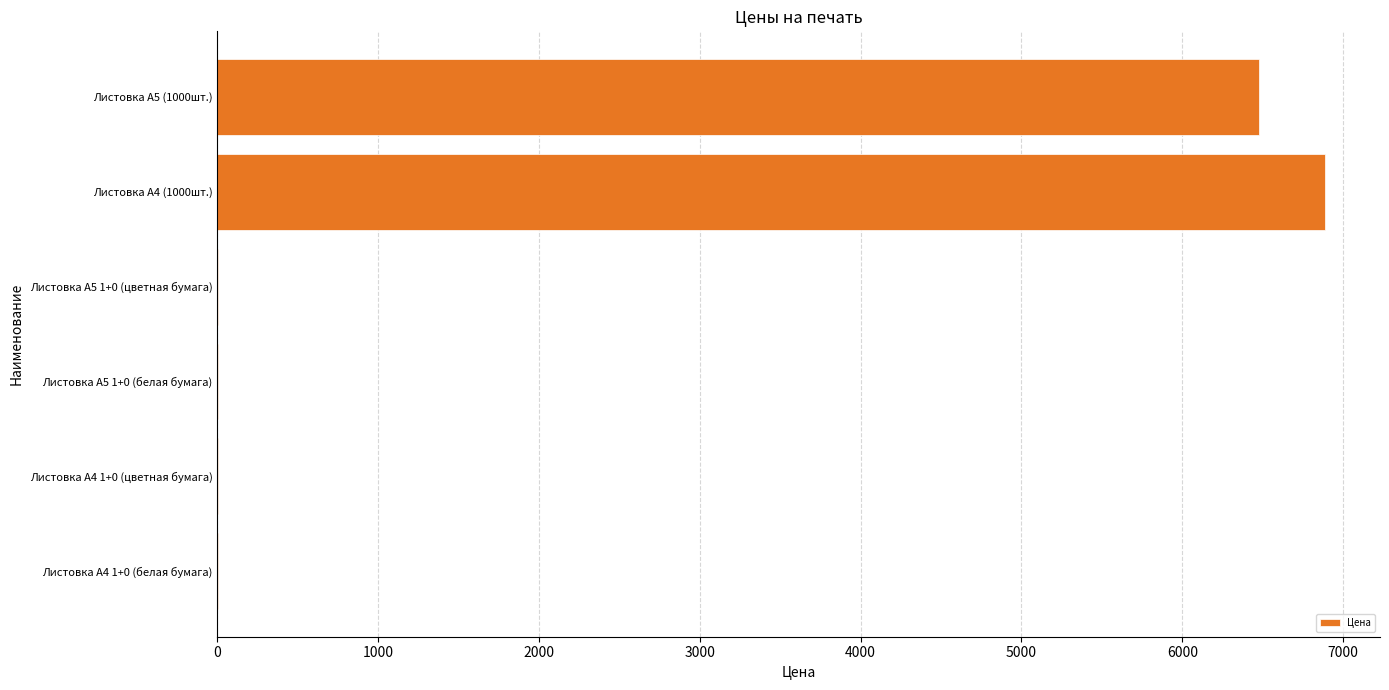

Where is the data nearest to the value 3444?

Листовка А5 (1000шт.)